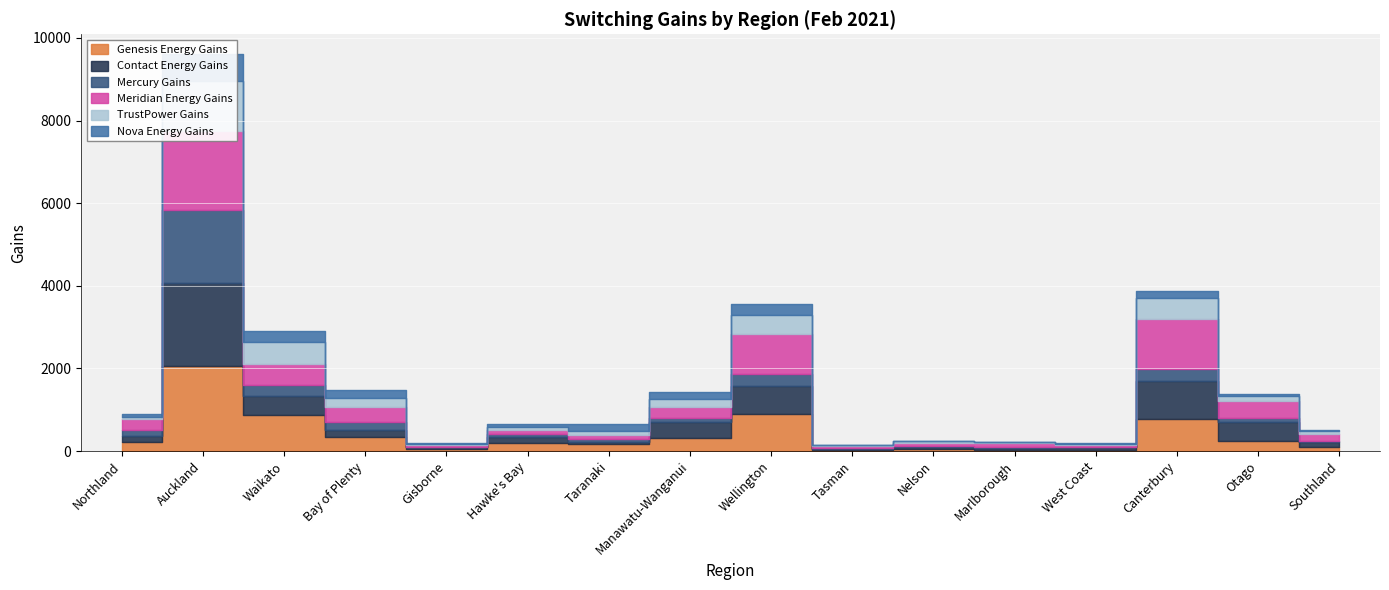

Which series has the largest range (max minus min)?

Genesis Energy Gains